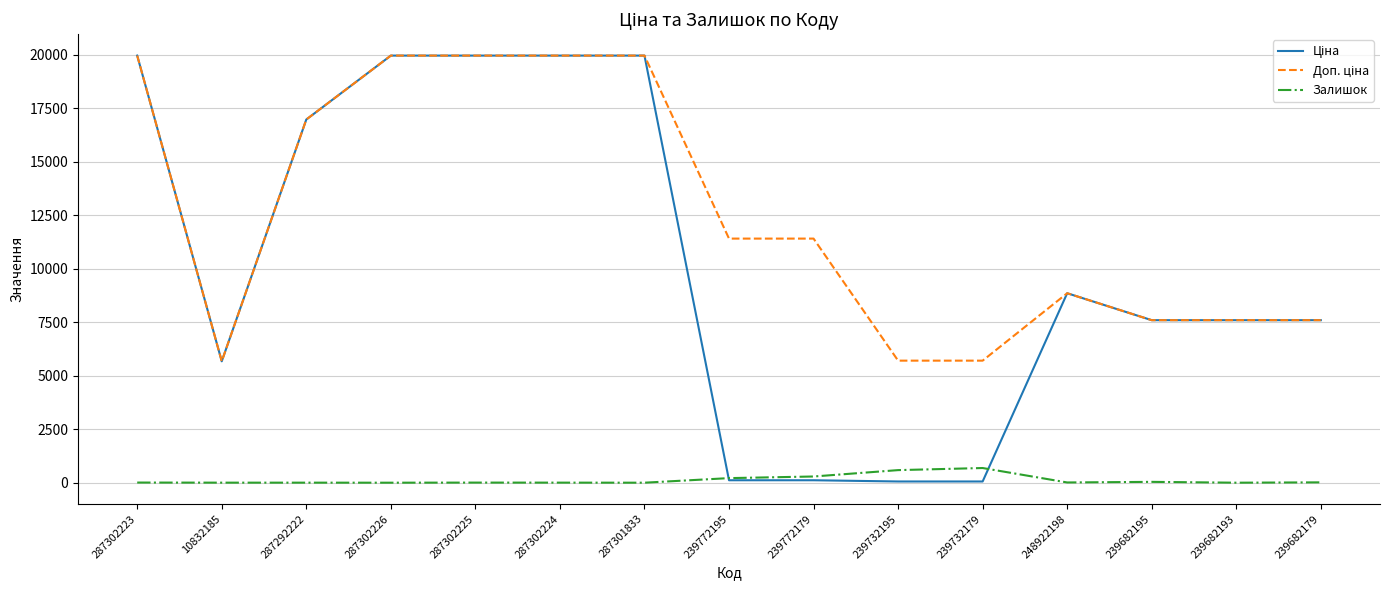

What is the maximum value shown in the chart?

19964.2